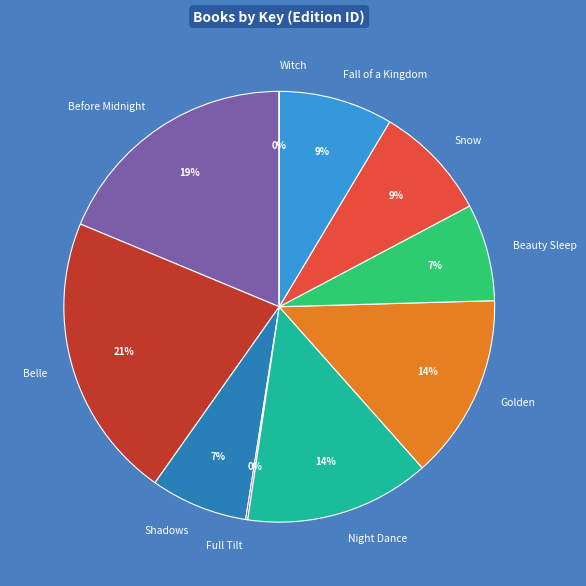

To the nearest percent, what percentage of the pie is Belle?

21%